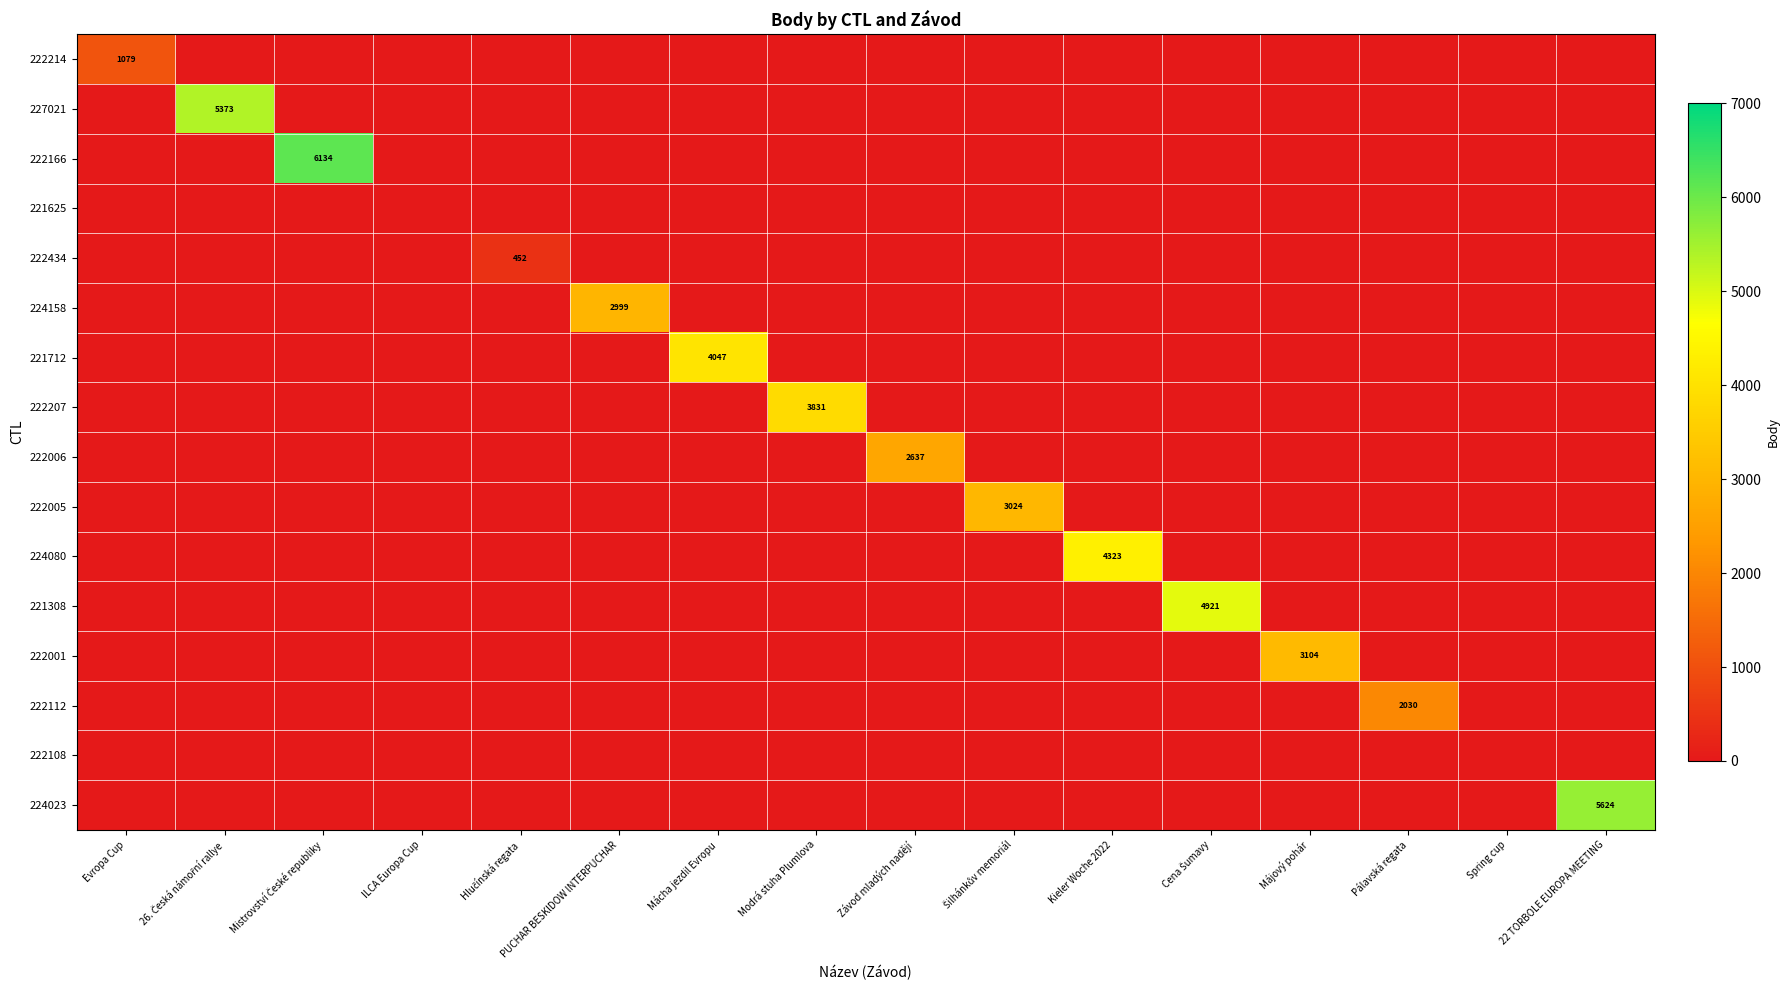

What is the difference between the maximum and minimum values in the 224023 series?

5624